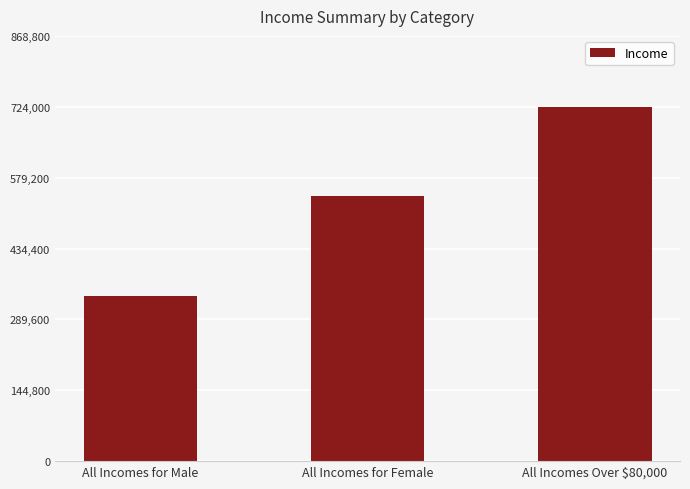

Reading right to left, transcribe all the data shown in this chart.

724000	542000	338000